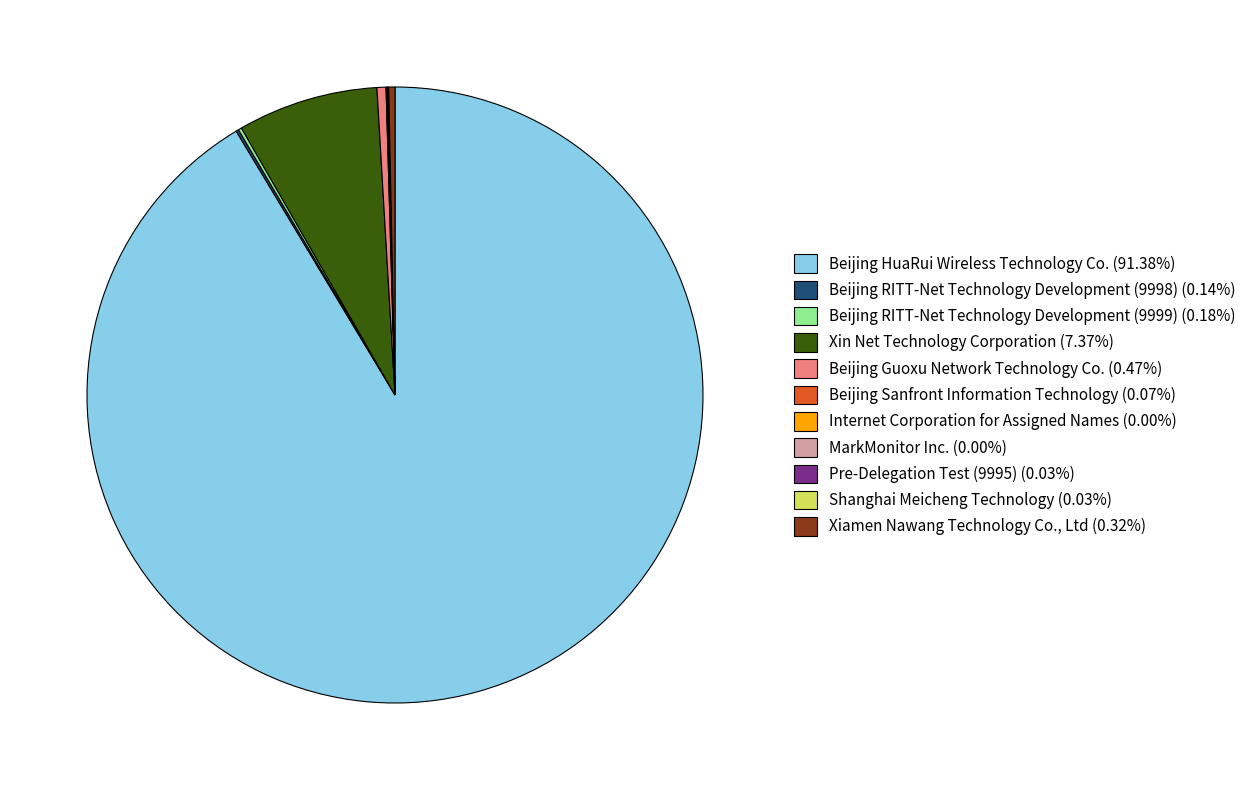

Does Beijing HuaRui Wireless Technology Co. (91.38%) account for over 50% of the chart?

Yes